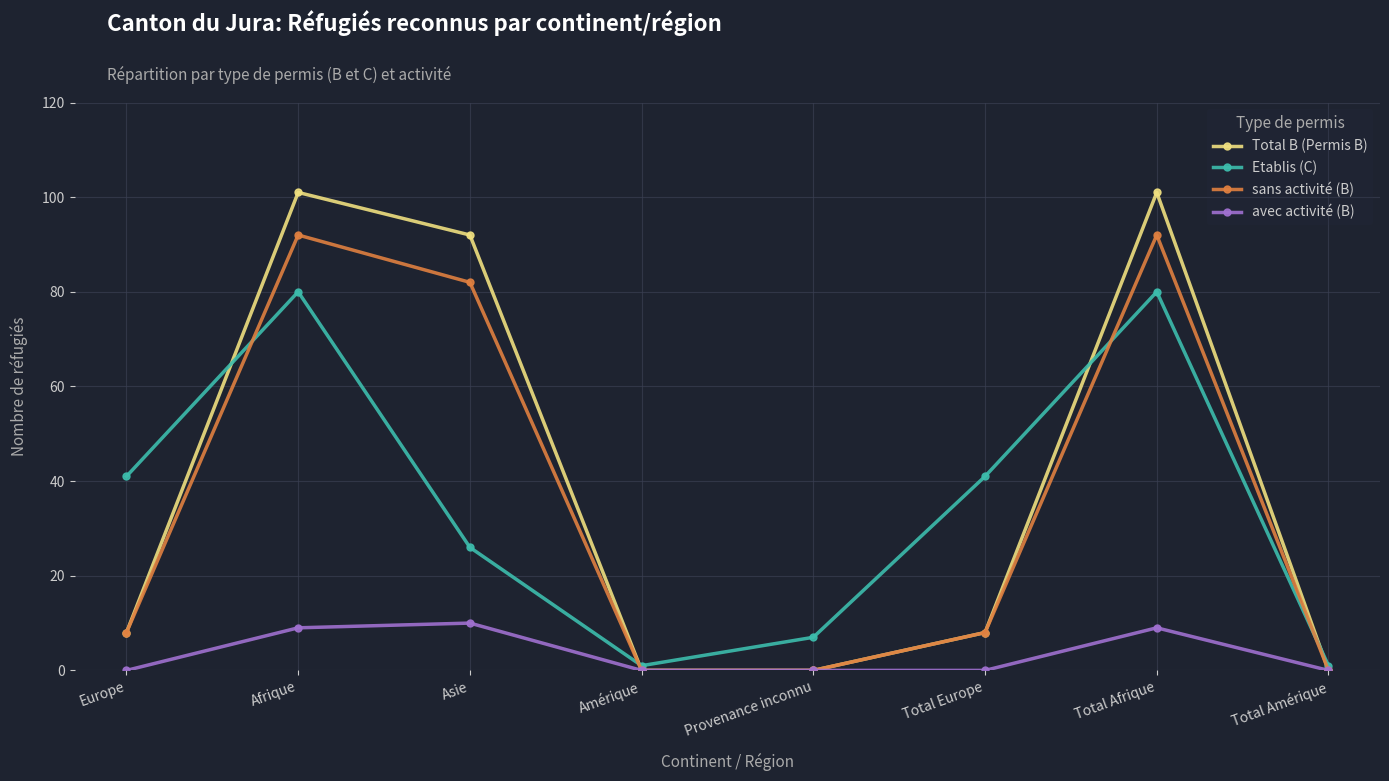

What is the greatest value displayed?

101